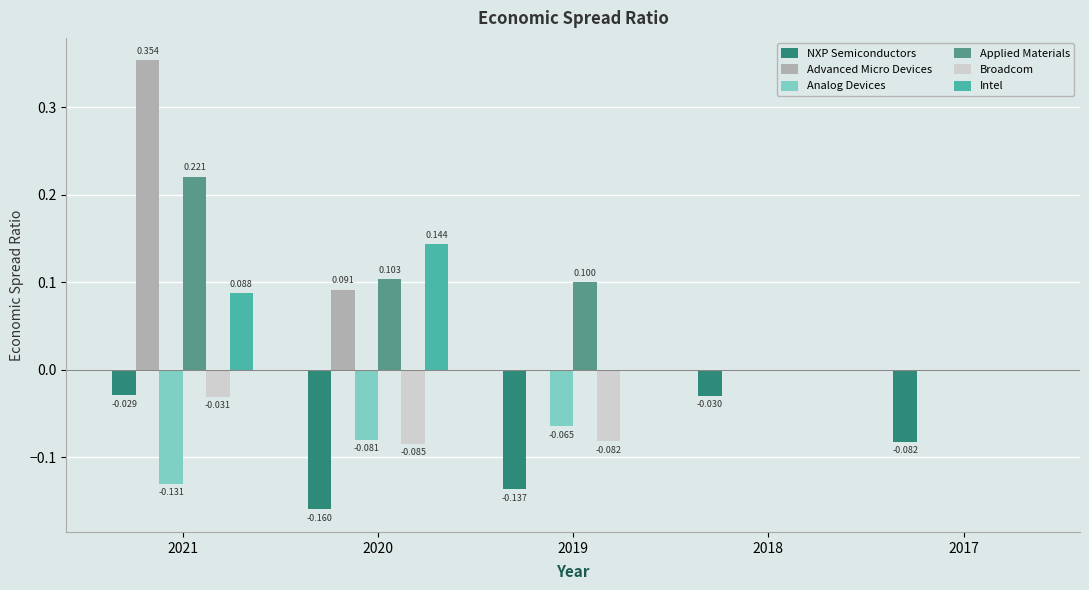

Between 2020 and 2018, which series saw the biggest shift?

Intel